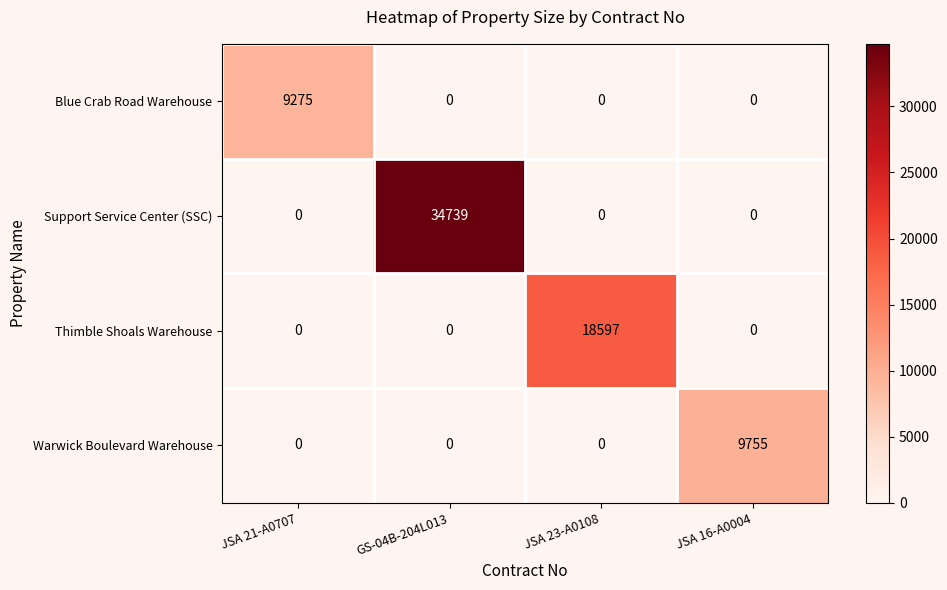

At which category is the sum across all series the highest?

GS-04B-204L013